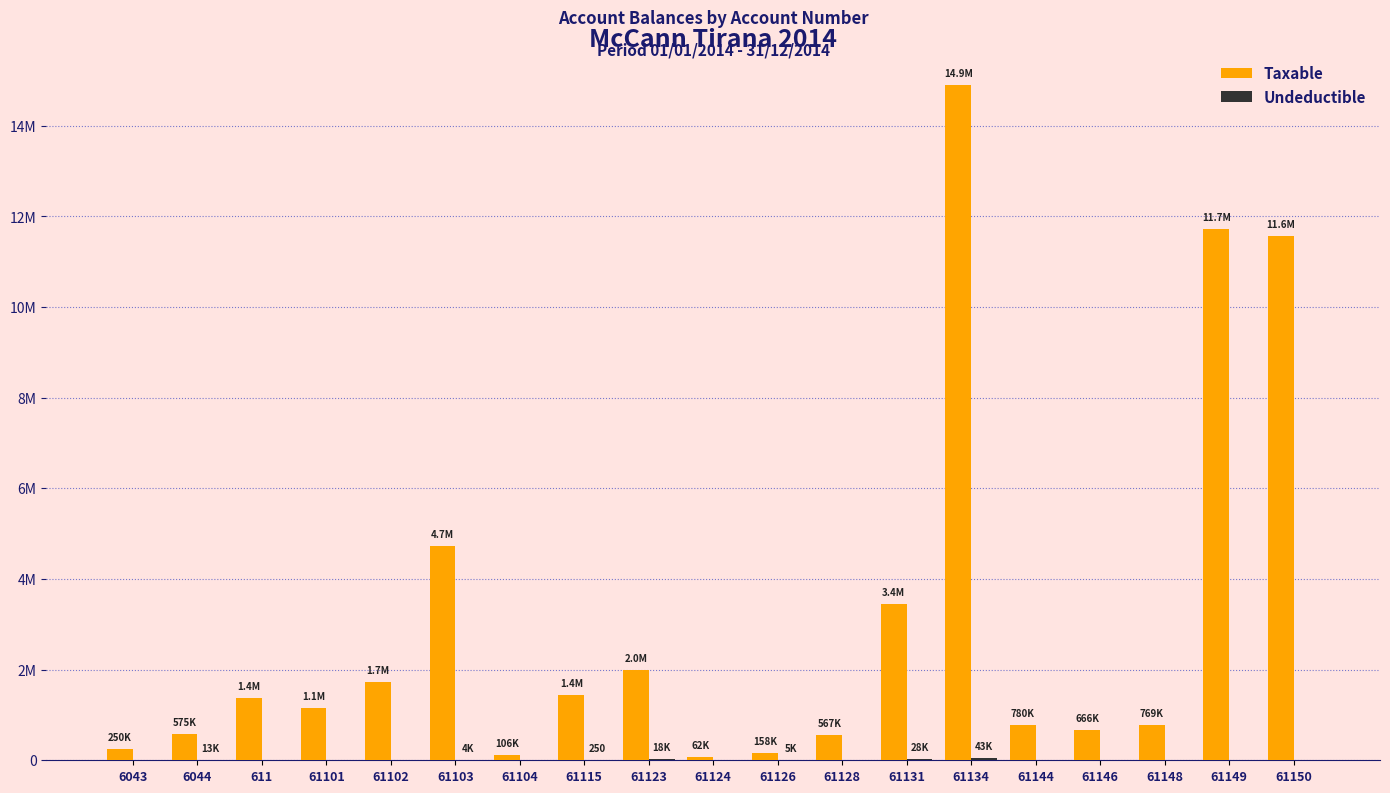

Rank the categories by Undeductible value from lowest to highest.

6043, 611, 61101, 61102, 61104, 61124, 61128, 61144, 61146, 61148, 61149, 61150, 61115, 61103, 61126, 6044, 61123, 61131, 61134